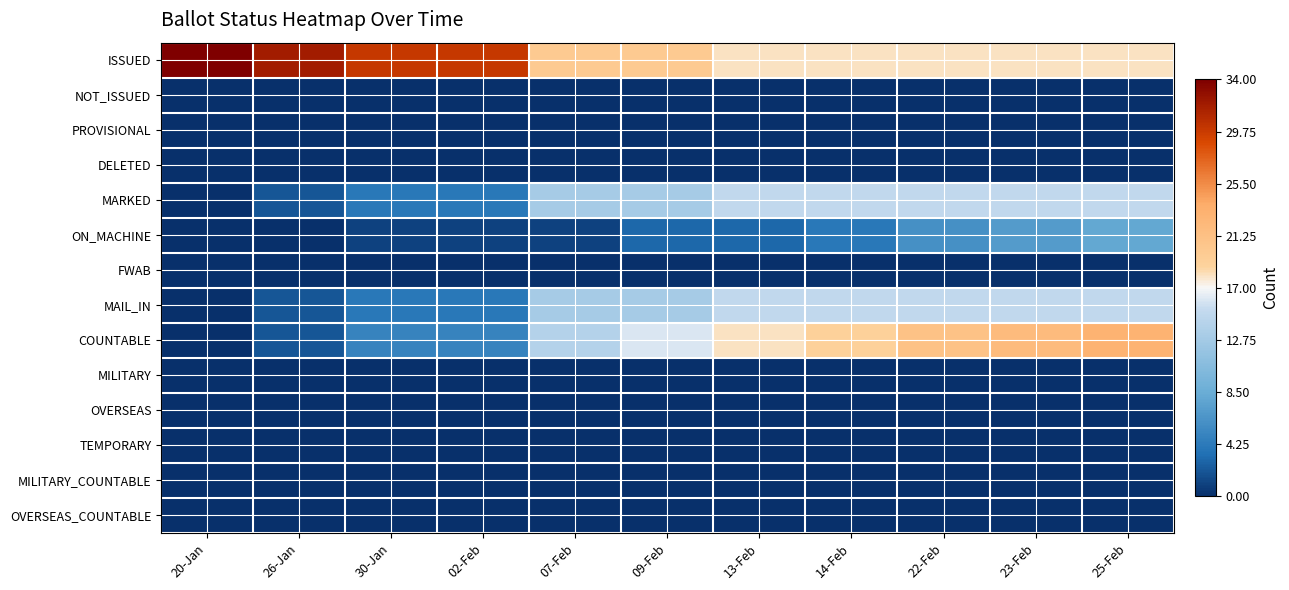

How many series are shown in this chart?

14